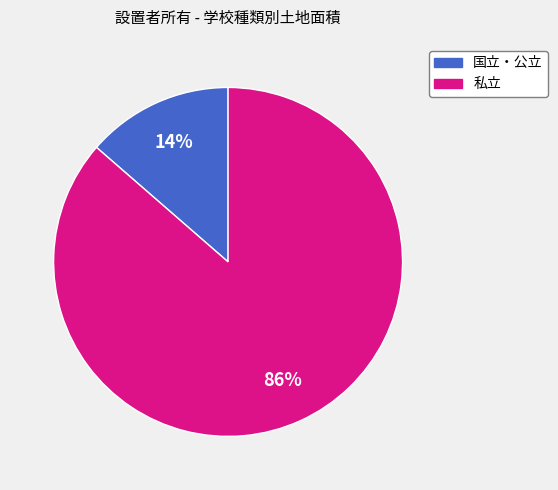

How many segments does this pie chart have?

2